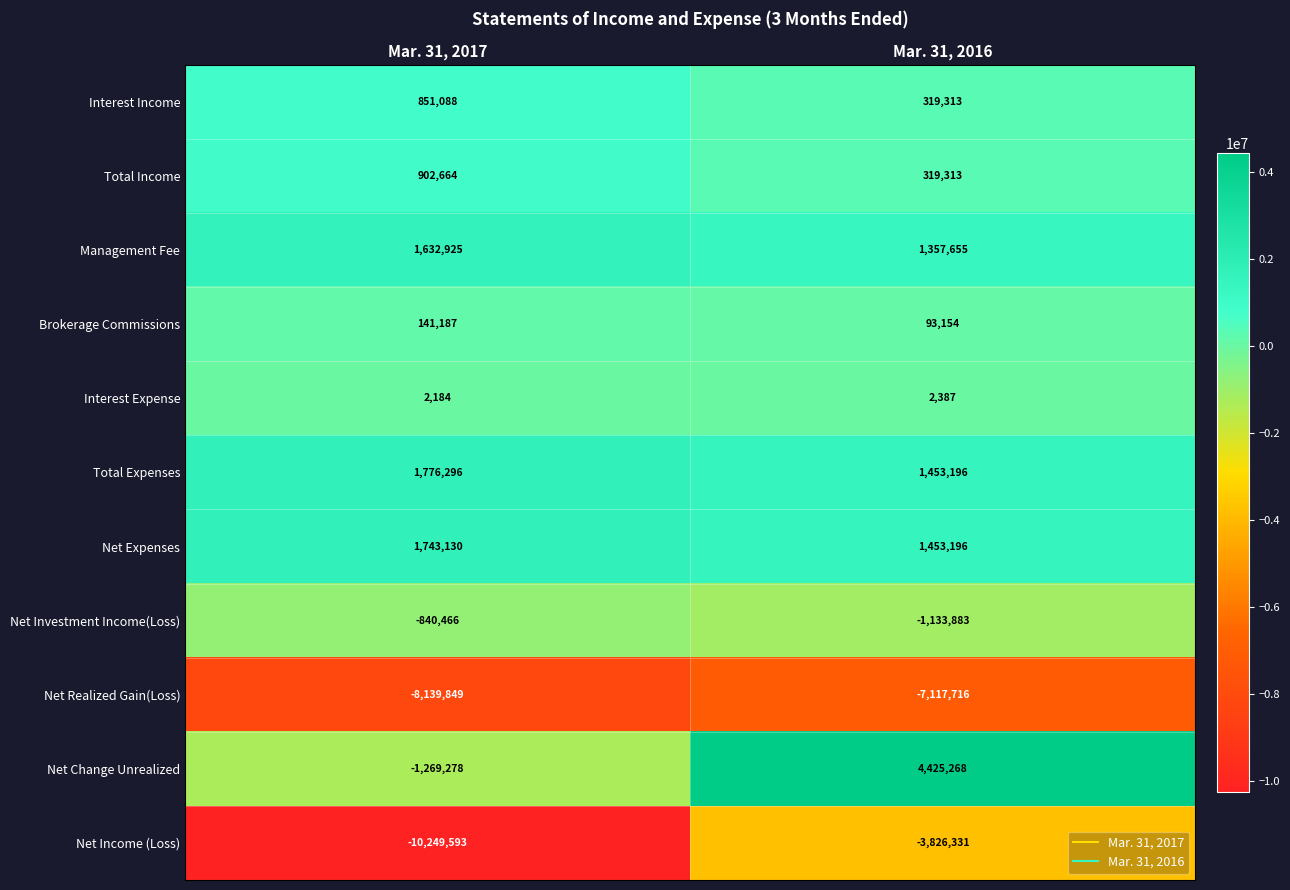

Is it true that Net Realized Gain(Loss) equals -8139849 at Mar. 31, 2017?

True